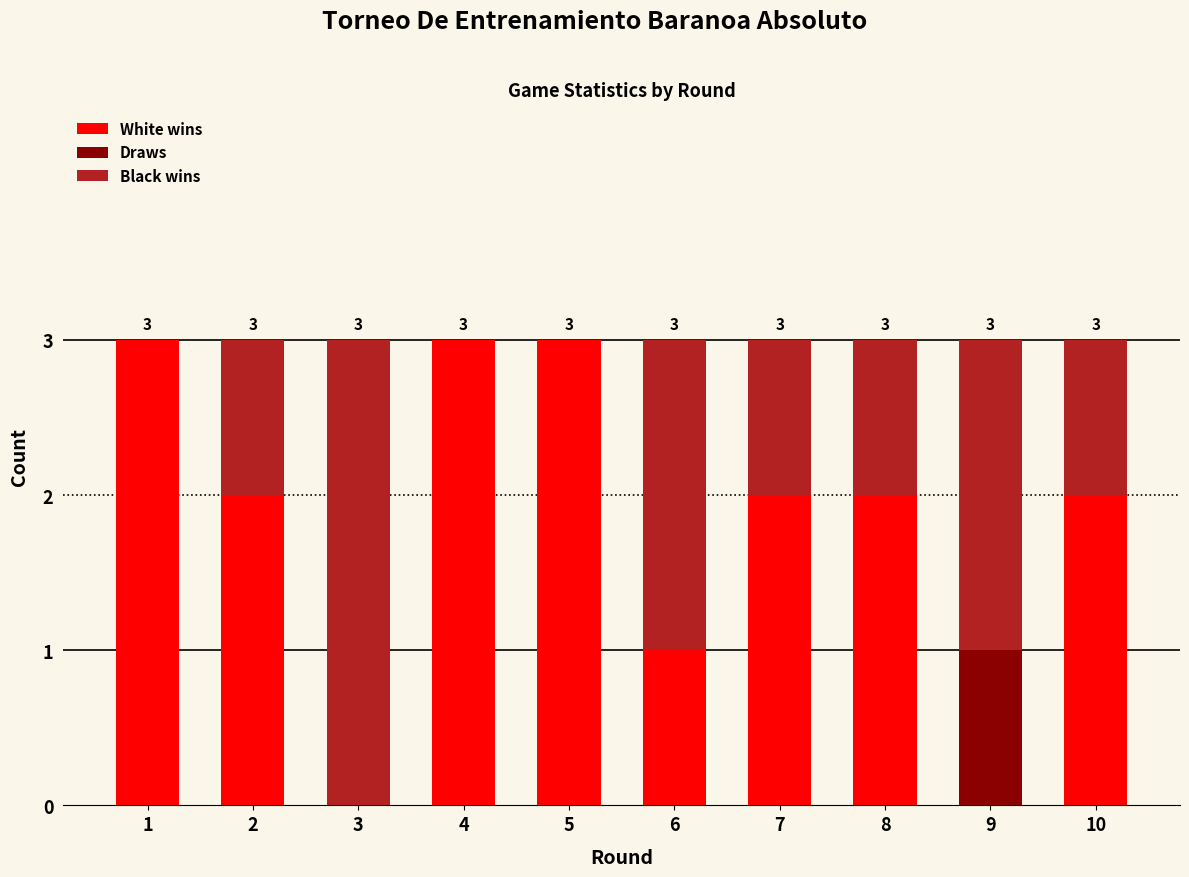

The White wins series shows 1 at 10. True or false?

False